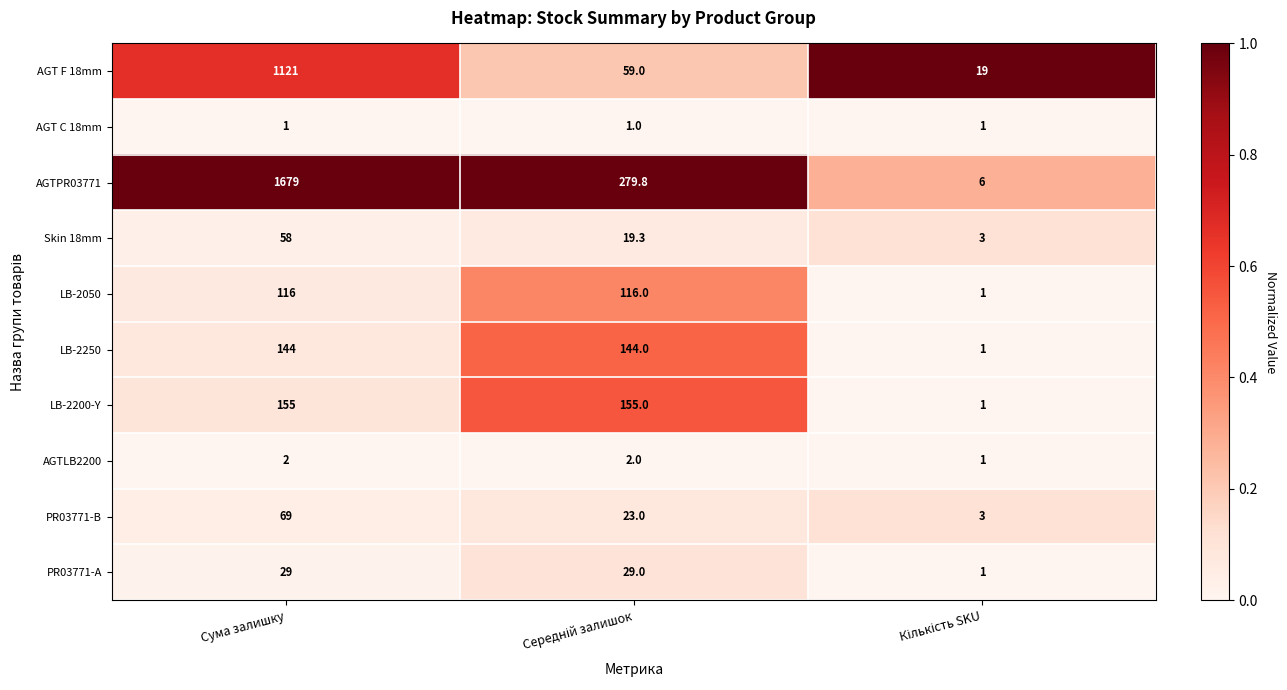

Reading left to right, what are all the values shown in this chart?

AGT F 18mm: 1121.0	59.0	19.0
AGT C 18mm: 1.0	1.0	1.0
AGTPR03771: 1679.0	279.8	6.0
Skin 18mm: 58.0	19.3	3.0
LB-2050: 116.0	116.0	1.0
LB-2250: 144.0	144.0	1.0
LB-2200-Y: 155.0	155.0	1.0
AGTLB2200: 2.0	2.0	1.0
PR03771-B: 69.0	23.0	3.0
PR03771-А: 29.0	29.0	1.0